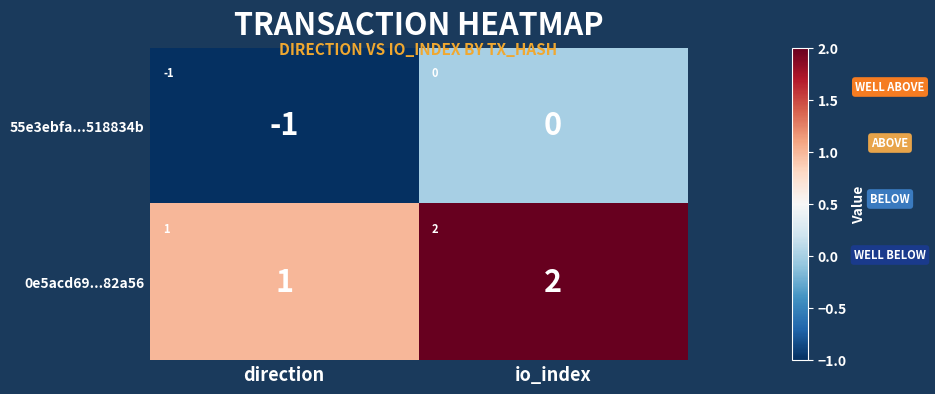

The value of 0e5acd69...82a56 at direction is 1. True or false?

True